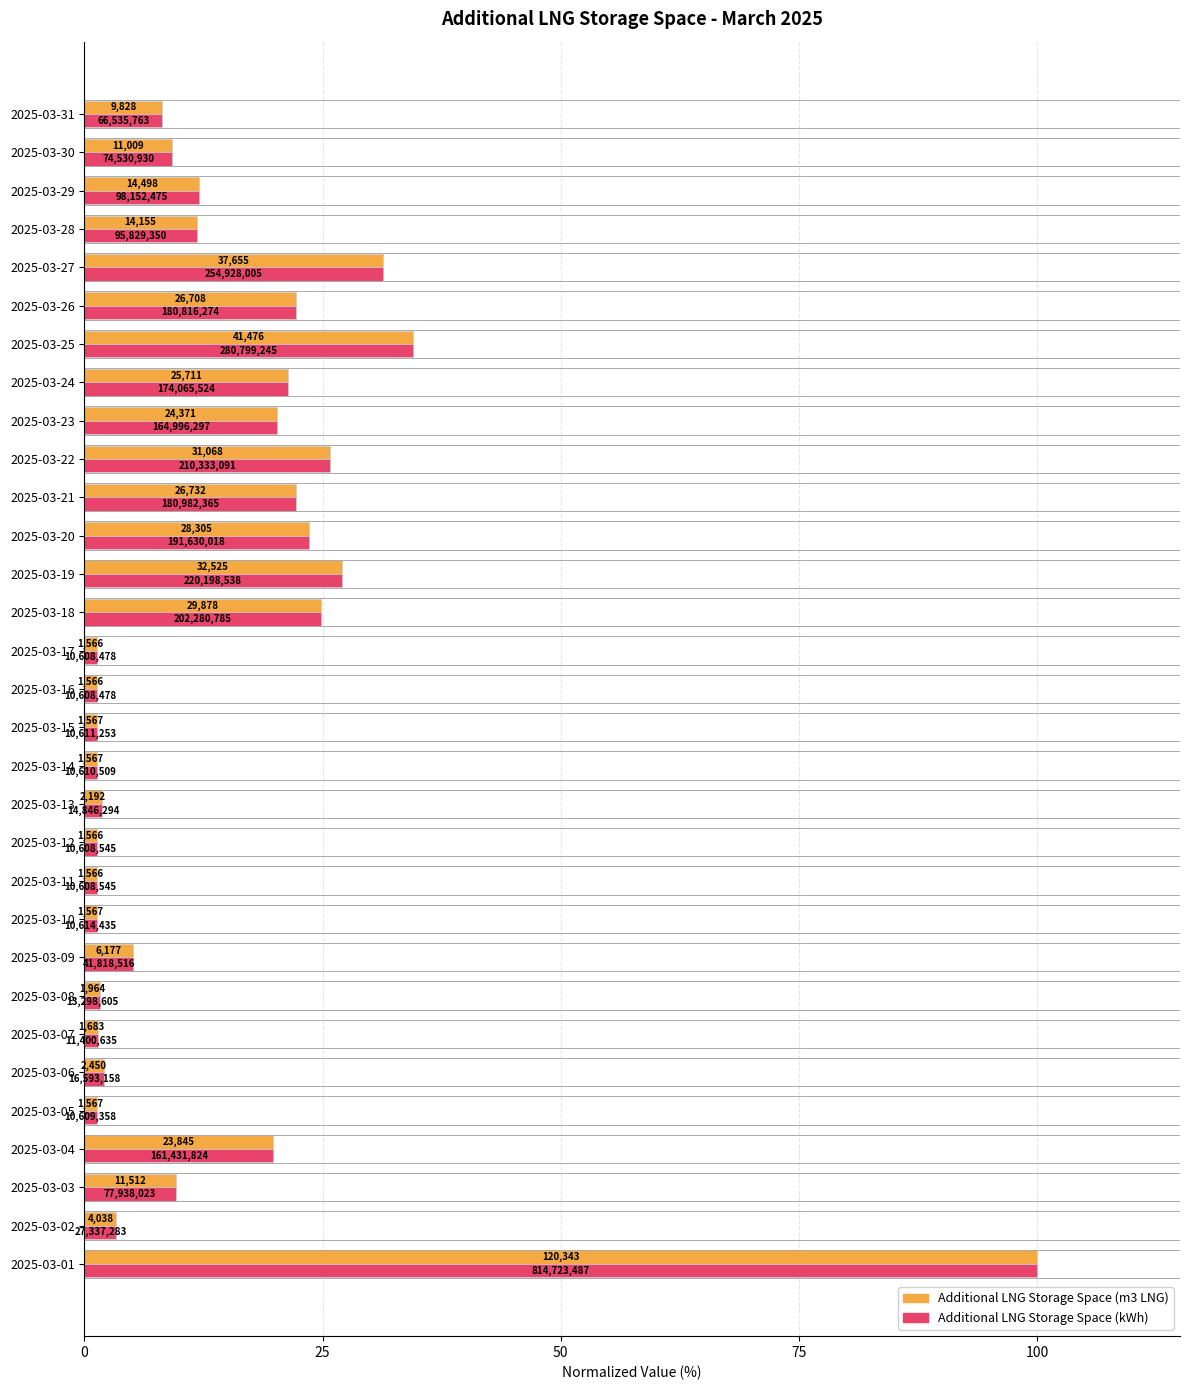

What are all the series names shown in the legend?

Additional LNG Storage Space (m3 LNG), Additional LNG Storage Space (kWh)